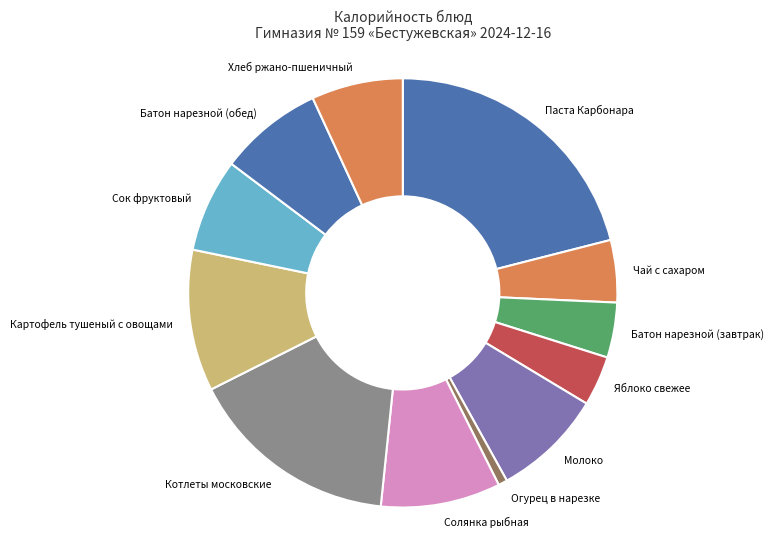

Combined, do Котлеты московские and Сок фруктовый account for over 50%?

No